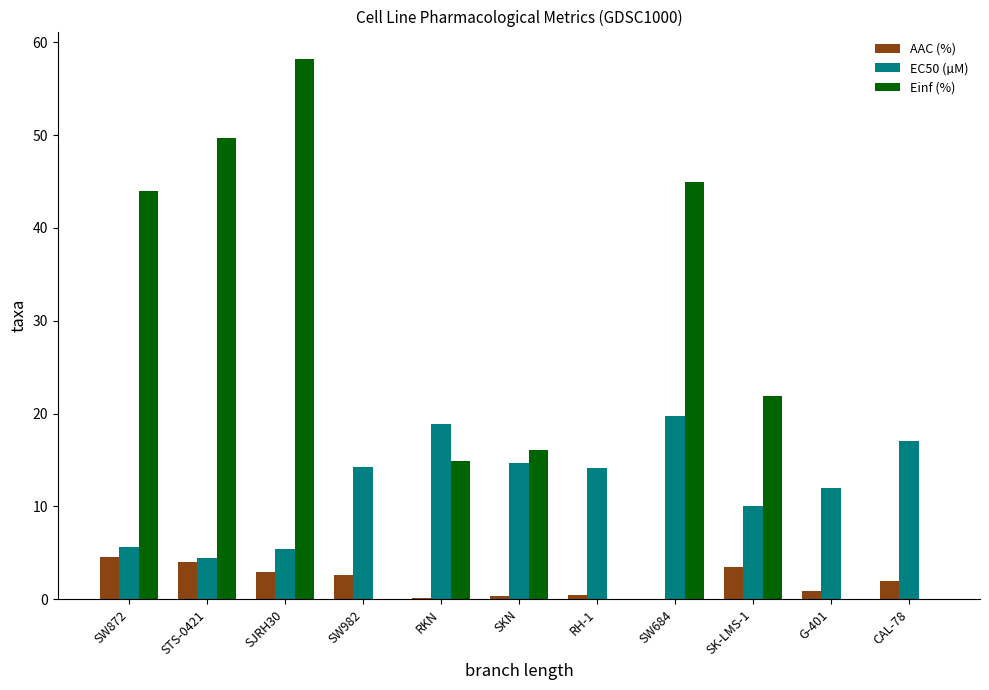

Which series has the largest total across all categories?

Einf (%)